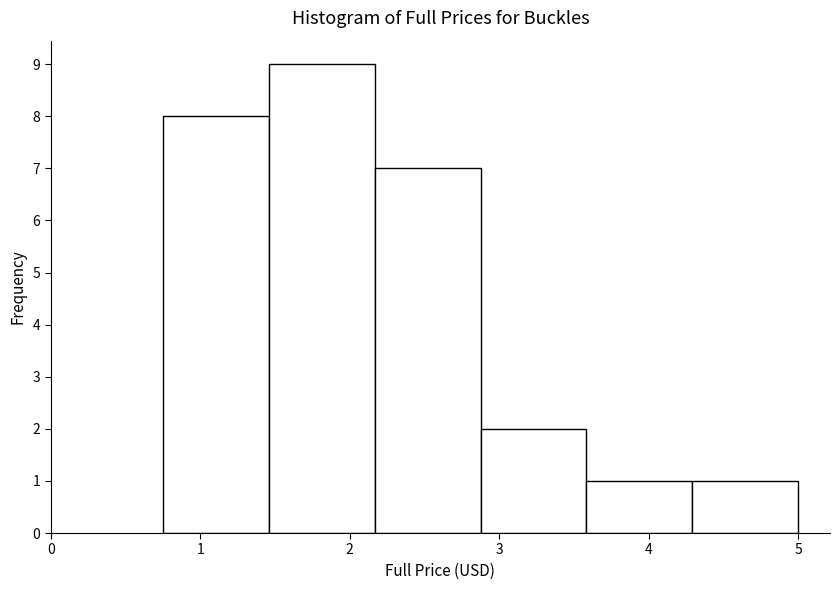

Reading left to right, list every bar in this chart as the range it spans on the x-axis followed by its height. Neither the bar edges nor the heights are printed on the chart, so give them approximately, as read against the axes.

0.8 to 1.5: 8
1.5 to 2.2: 9
2.2 to 2.9: 7
2.9 to 3.6: 2
3.6 to 4.3: 1
4.3 to 5.0: 1